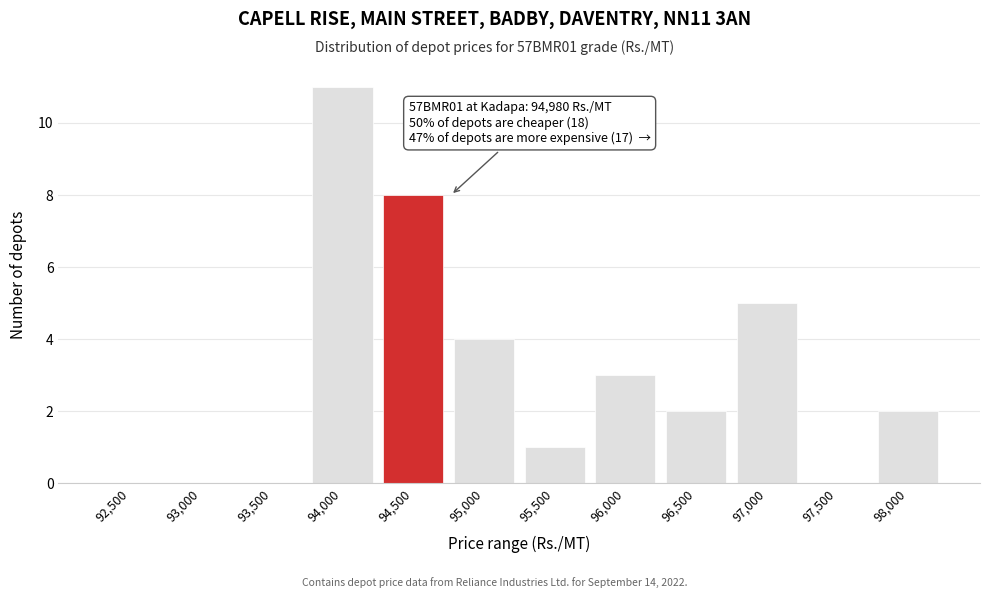

Reading left to right, list all the values displayed in this chart.

92,500=0	93,000=0	93,500=0	94,000=11	94,500=8	95,000=4	95,500=1	96,000=3	96,500=2	97,000=5	97,500=0	98,000=2